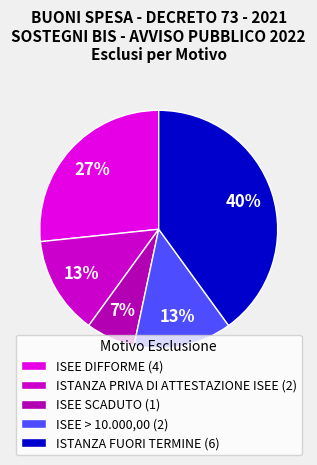

How many segments does this pie chart have?

5